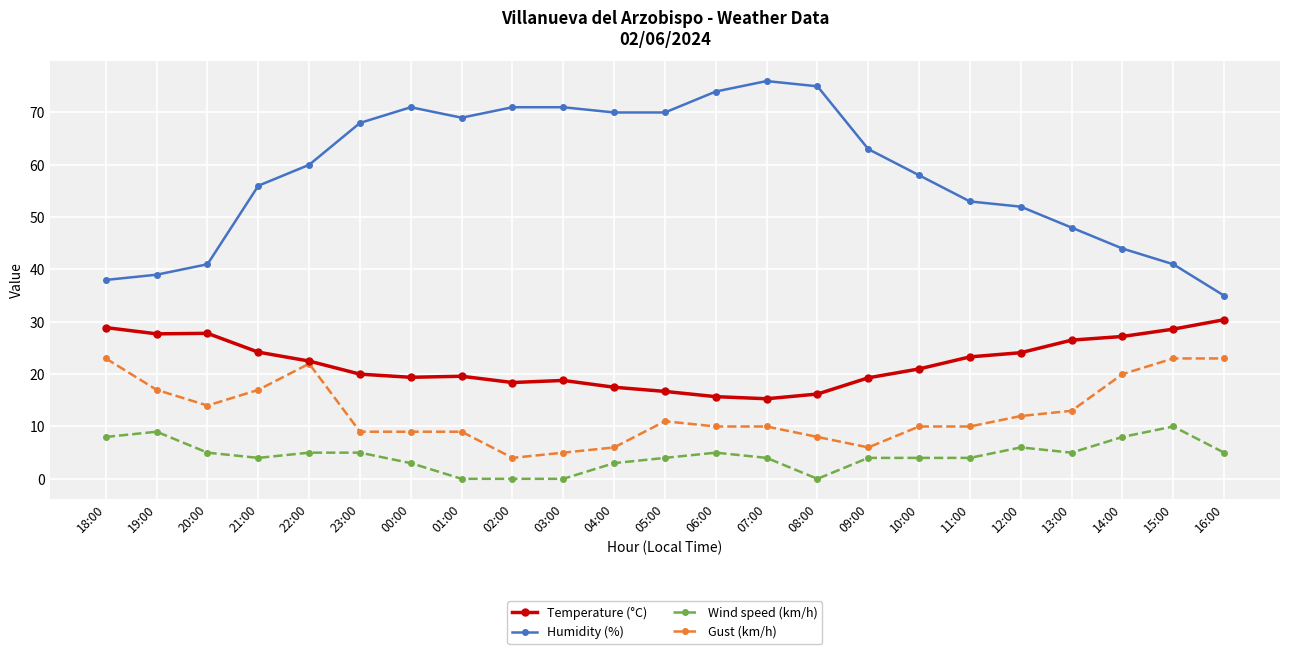

How many series are shown in this chart?

4